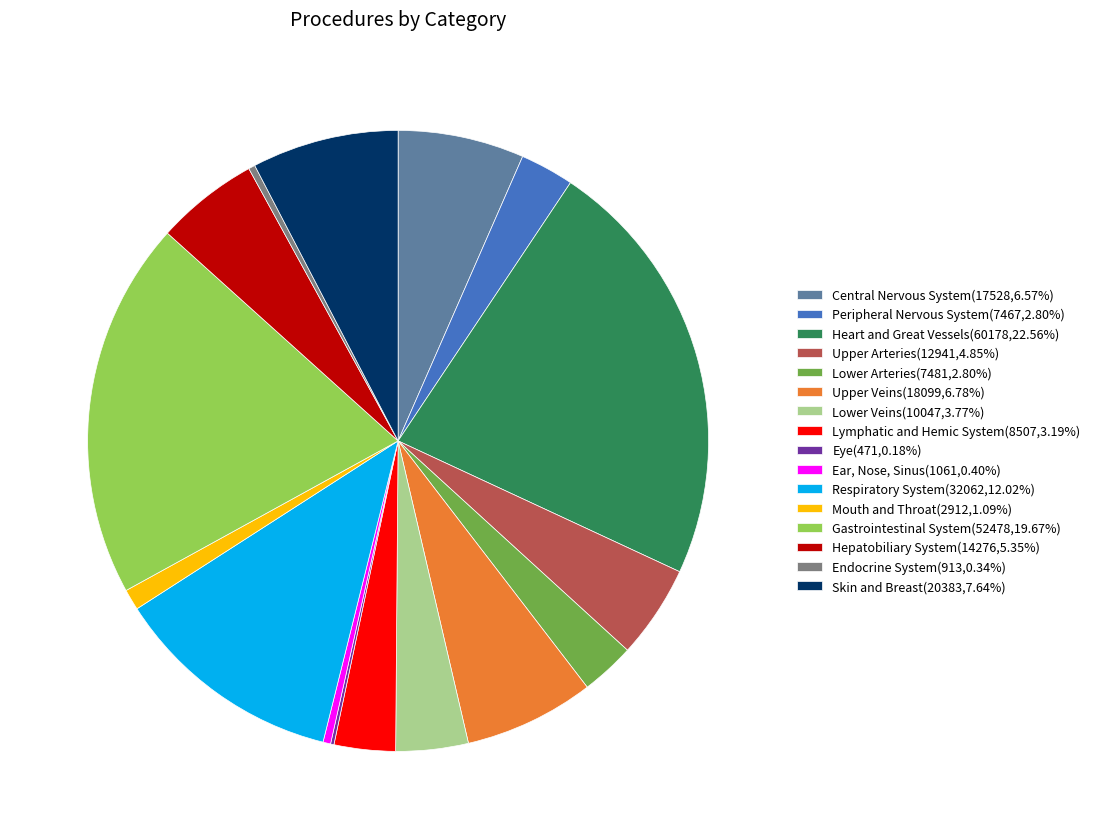

Which slice is the largest?

Heart and Great Vessels